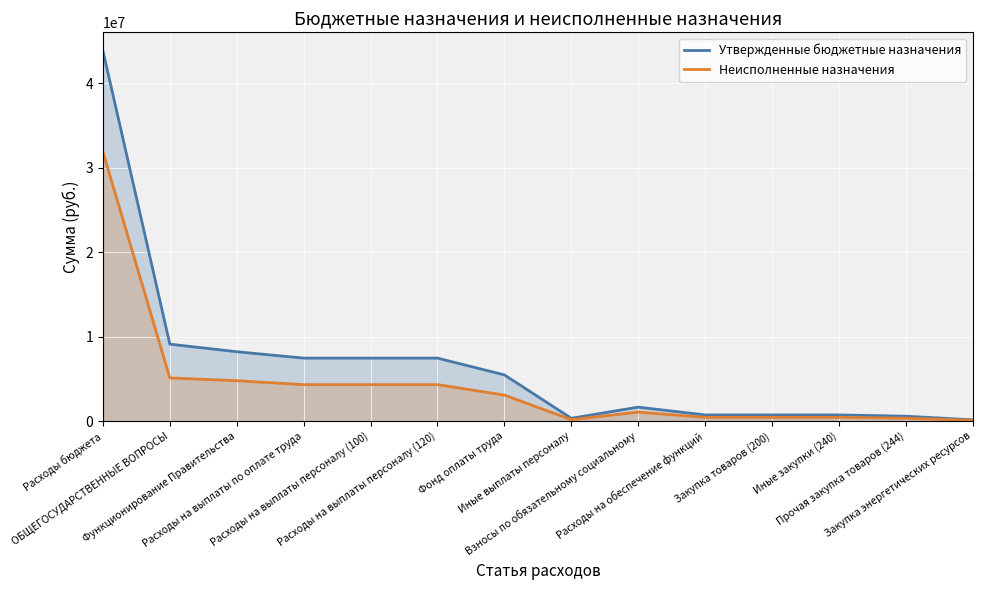

What is the difference between the second highest and minimum values in the Утвержденные бюджетные назначения series?

8963900.0